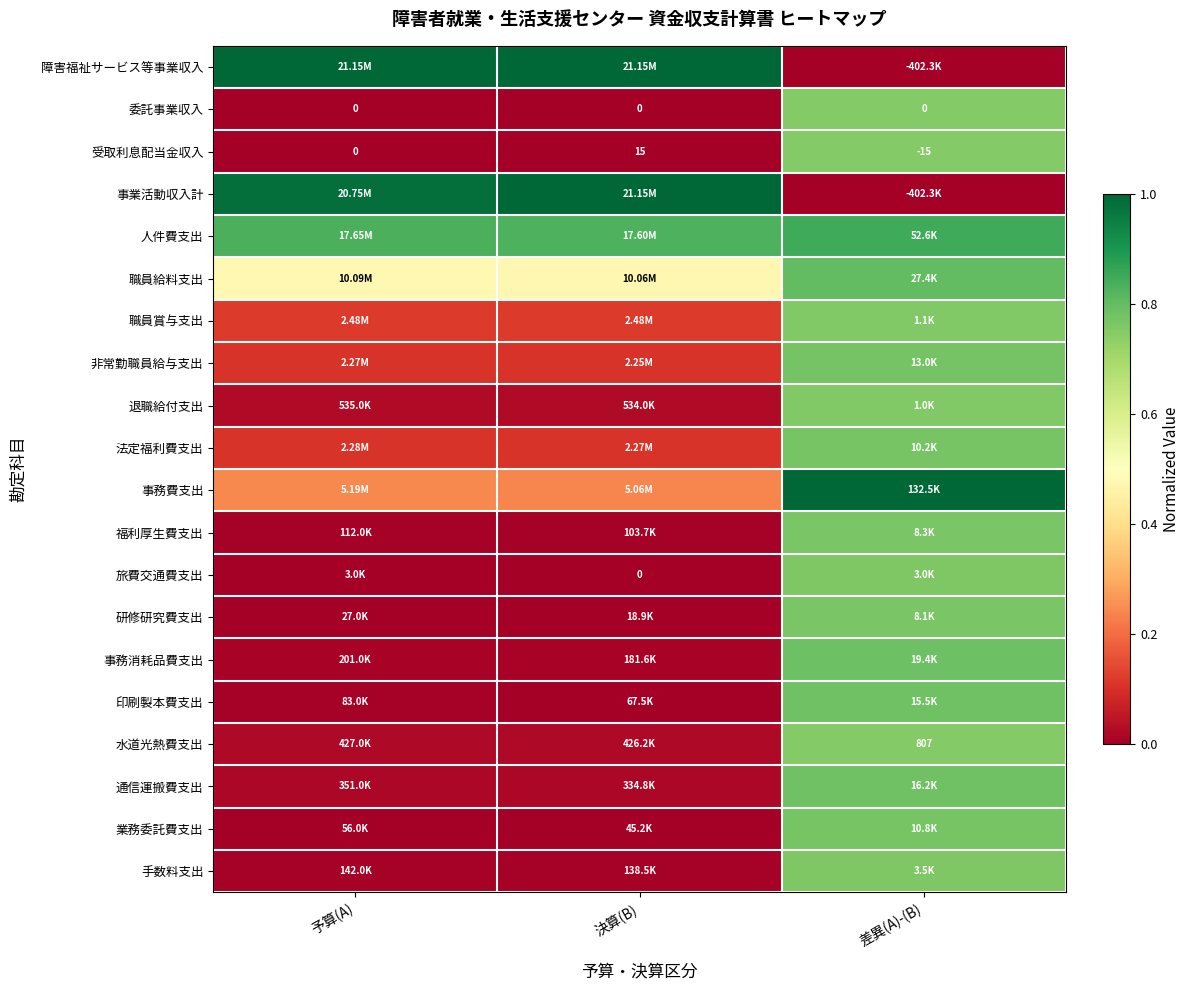

How many values in the 受取利息配当金収入 series are below 0?

1